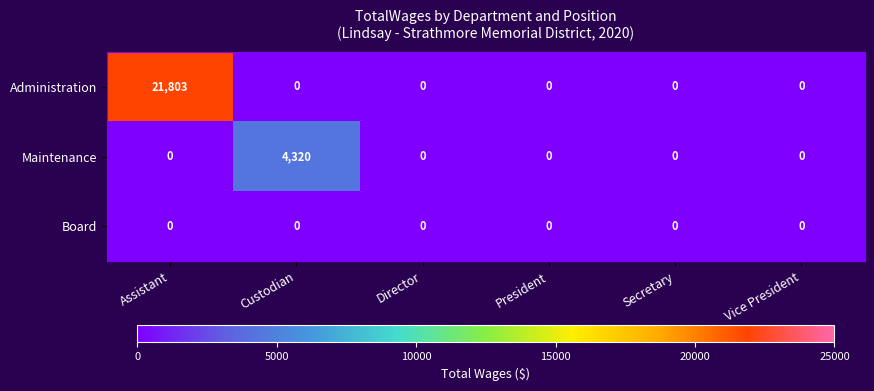

What is the greatest value displayed?

21803